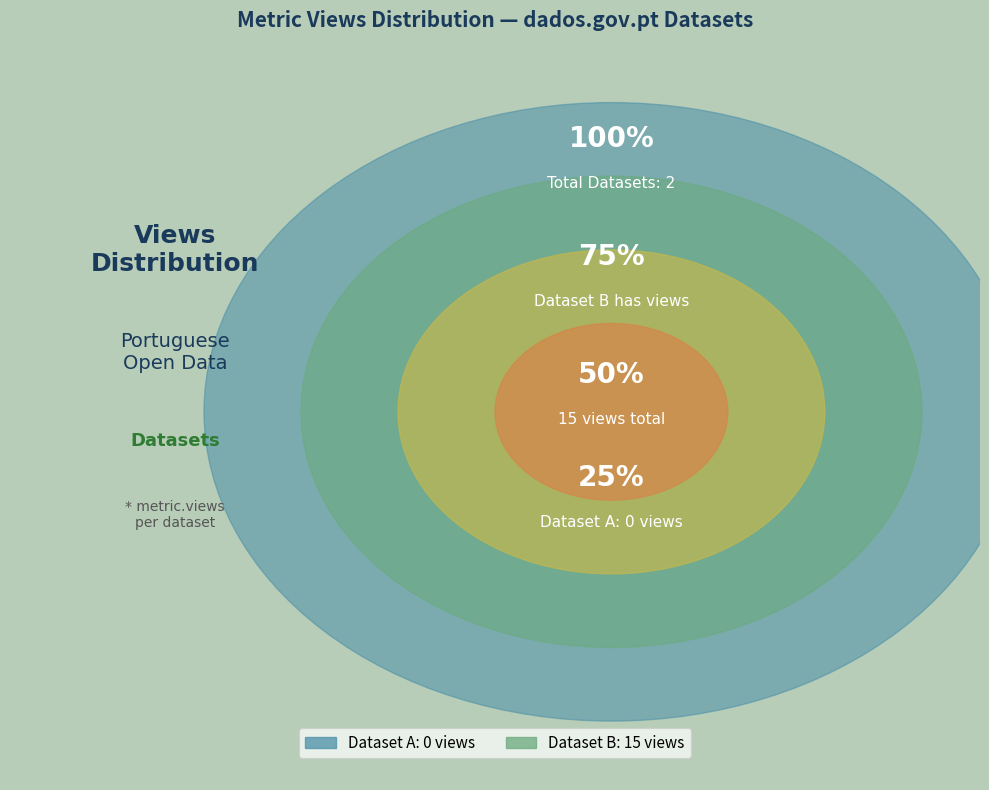

How many segments does this pie chart have?

2